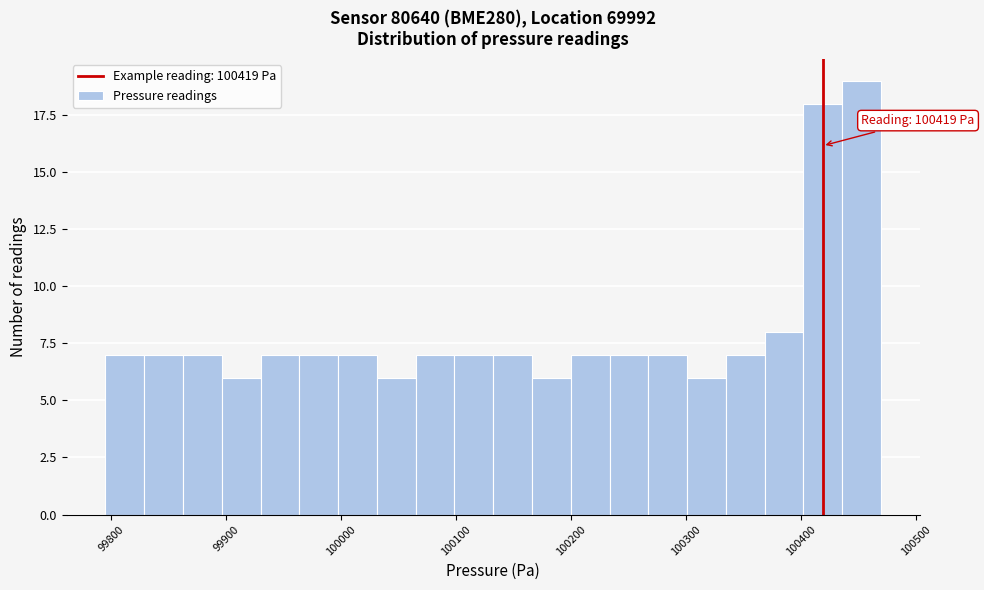

Around what value on the x-axis is the tallest bar? Give the approximate position of its centre, as read against the axis.

100450